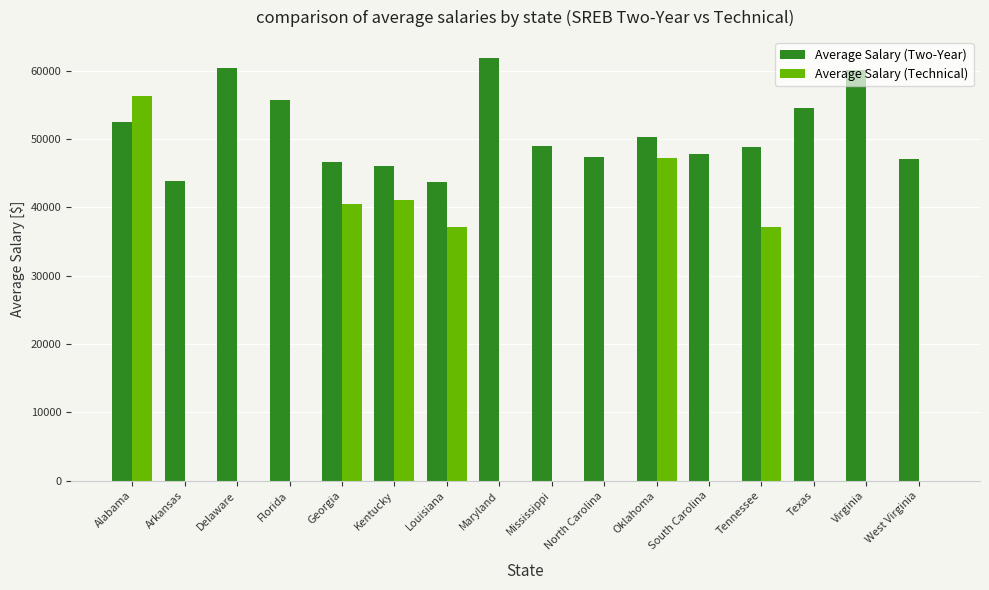

Which label corresponds to the largest value in the chart?

Maryland